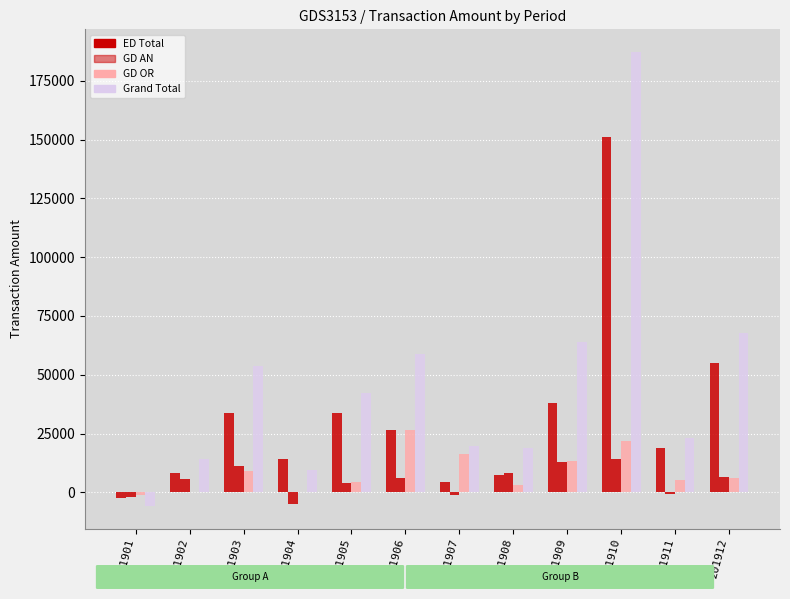

How many series are shown in this chart?

4